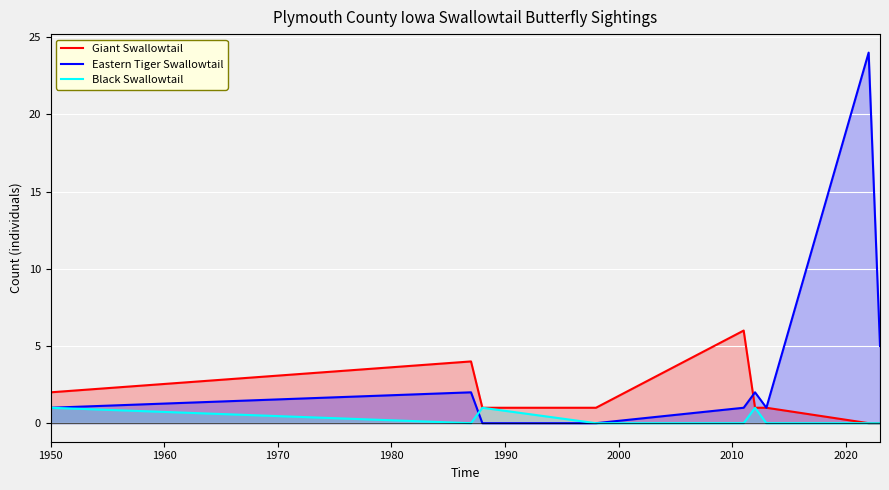

How many times do Eastern Tiger Swallowtail and Giant Swallowtail cross each other?

1